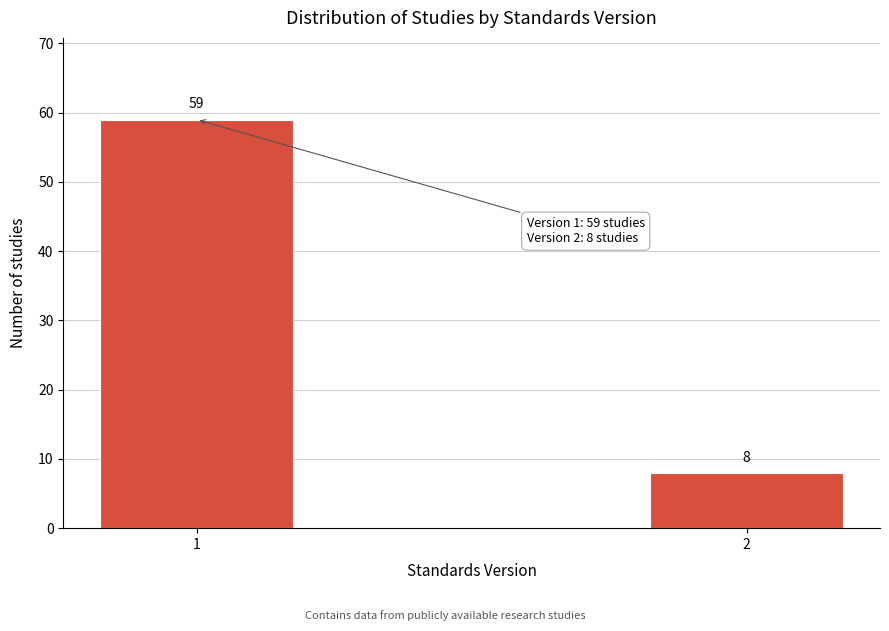

Reading right to left, list all the values displayed in this chart.

2=8	1=59